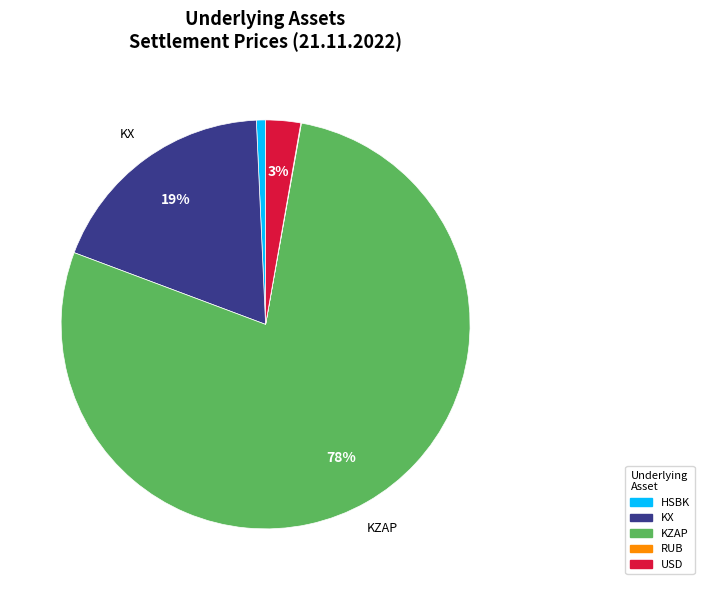

What is the largest slice in the pie chart?

KZAP